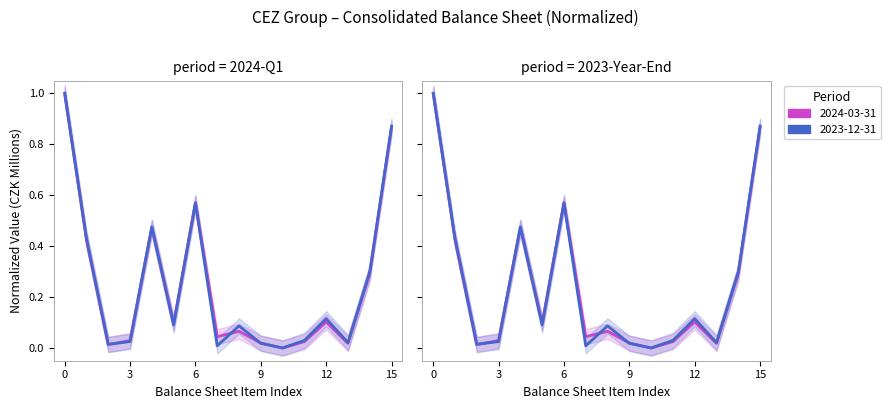

How many lines are shown in the chart?

2